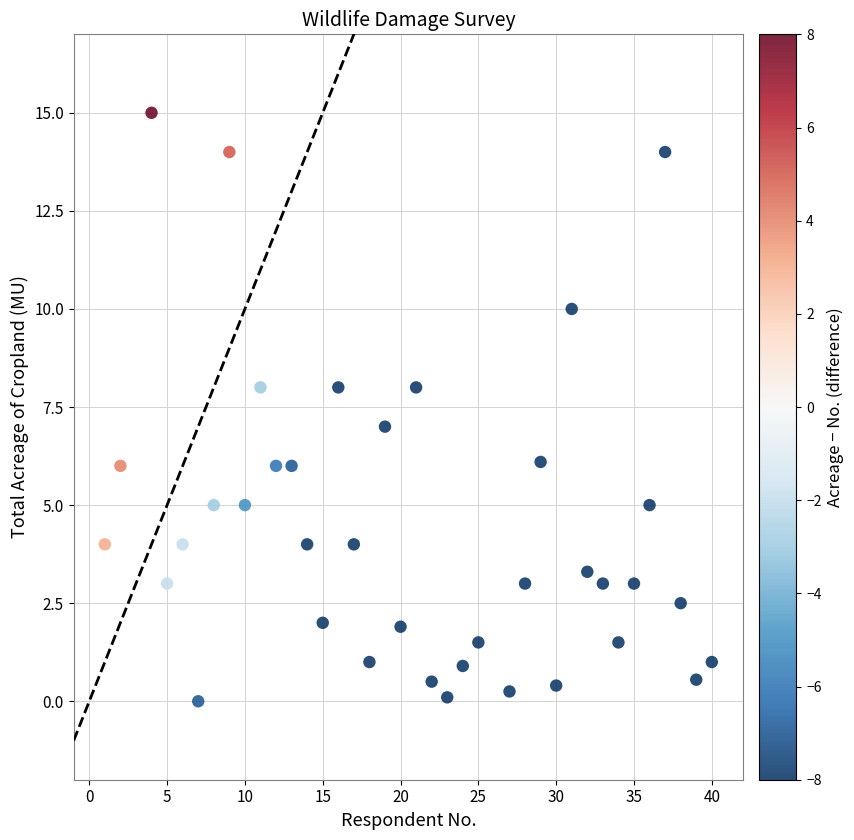

What is the range of X values (max minus min)?

39.0